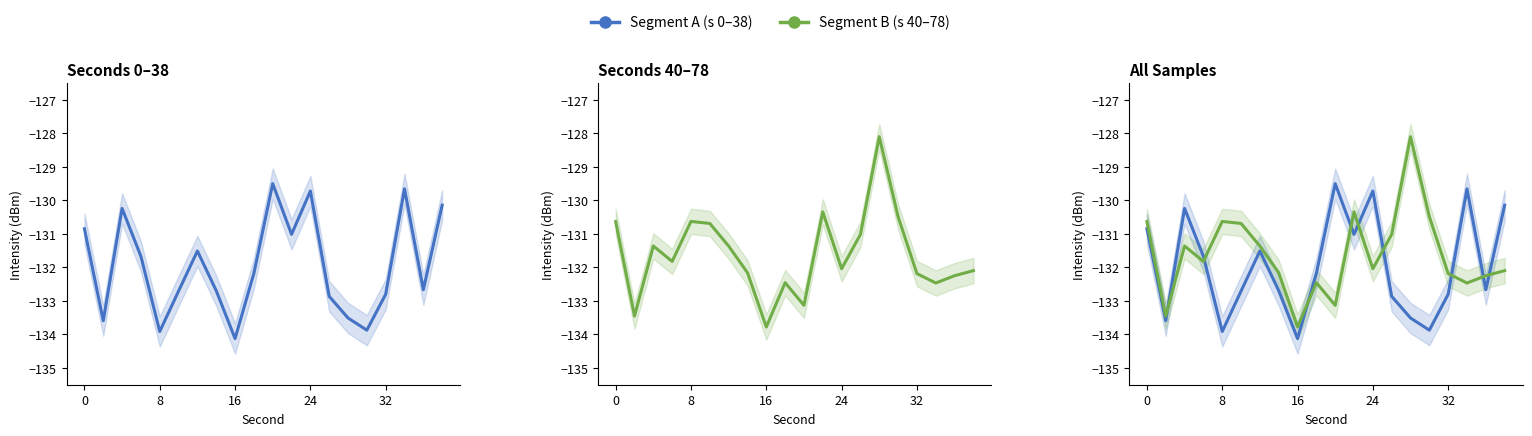

What is the value of the Segment B (s 40–78) point at the 19th from the left?

-132.2